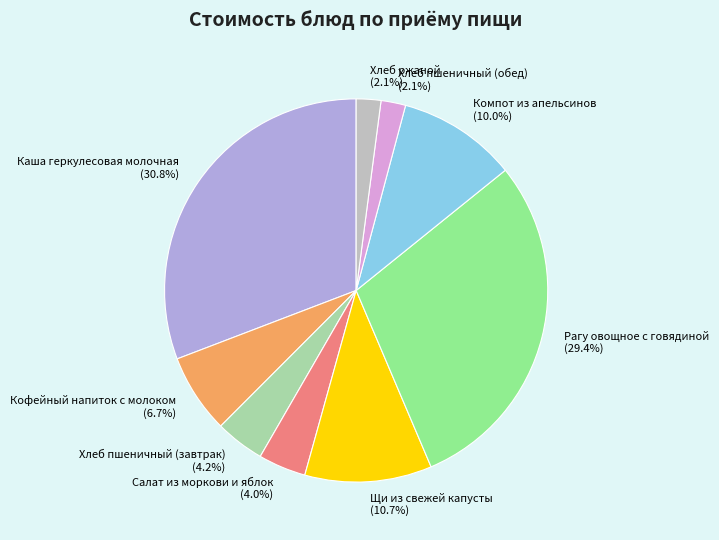

Is Кофейный напиток с молоком the majority of the pie?

No